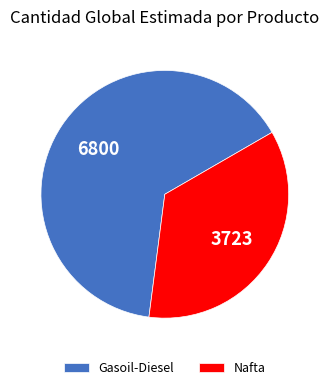

How many slices are in this pie chart?

2